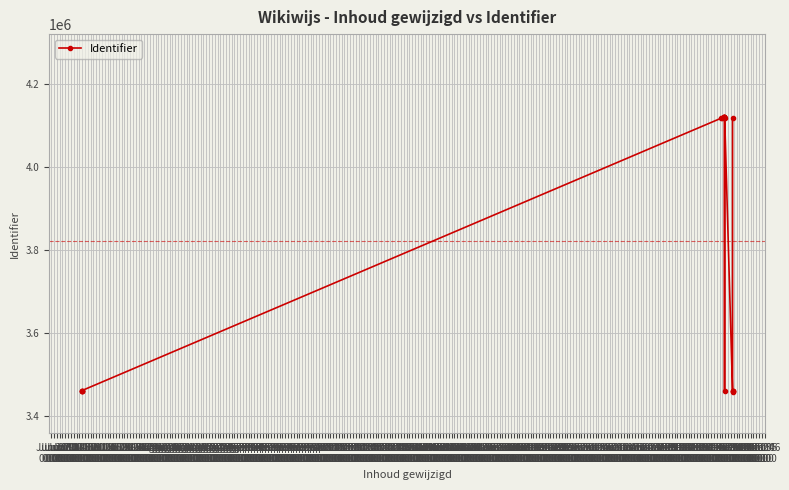

What value does the data have at Jul 04
00:00, to the nearest 100?

4119100